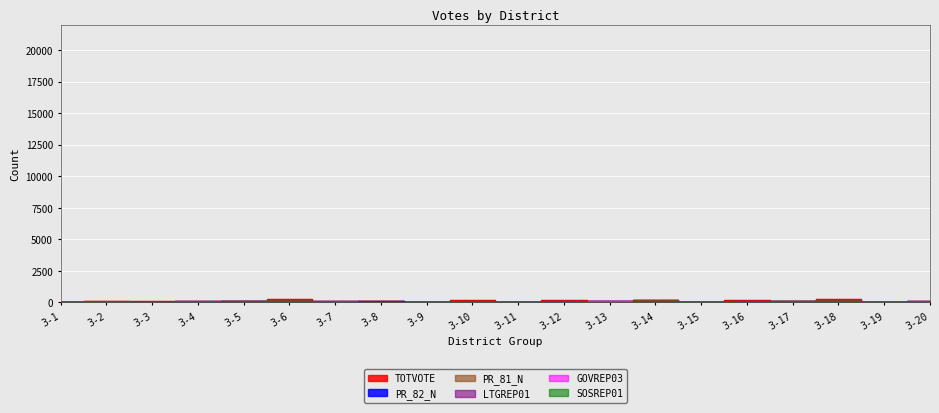

What is the minimum value shown in the chart?

14